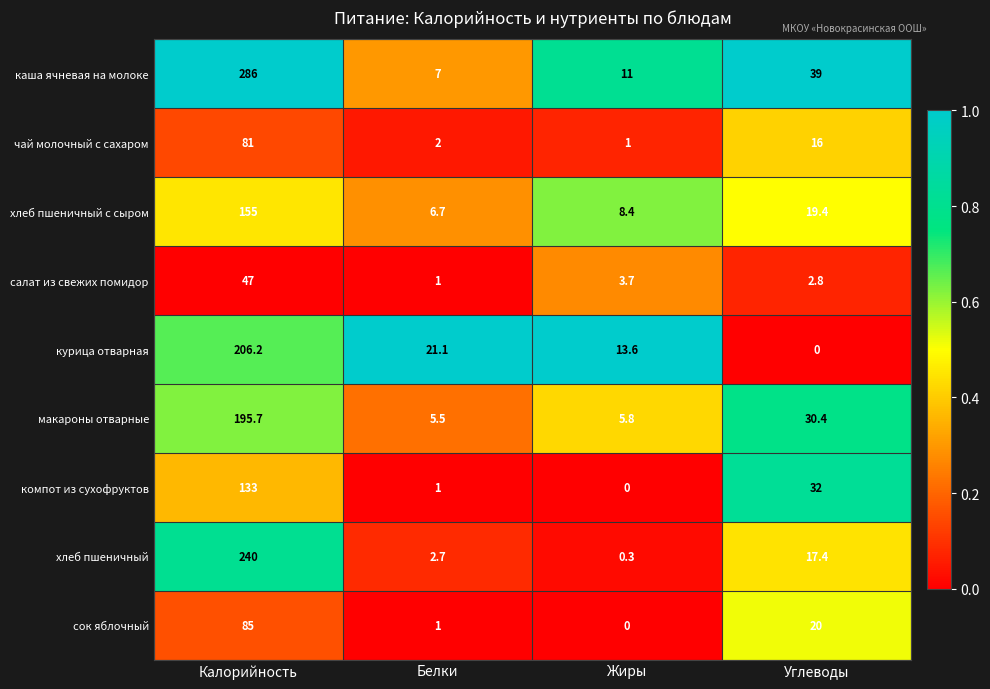

What is the difference between the maximum and minimum values in the чай молочный с сахаром series?

80.0